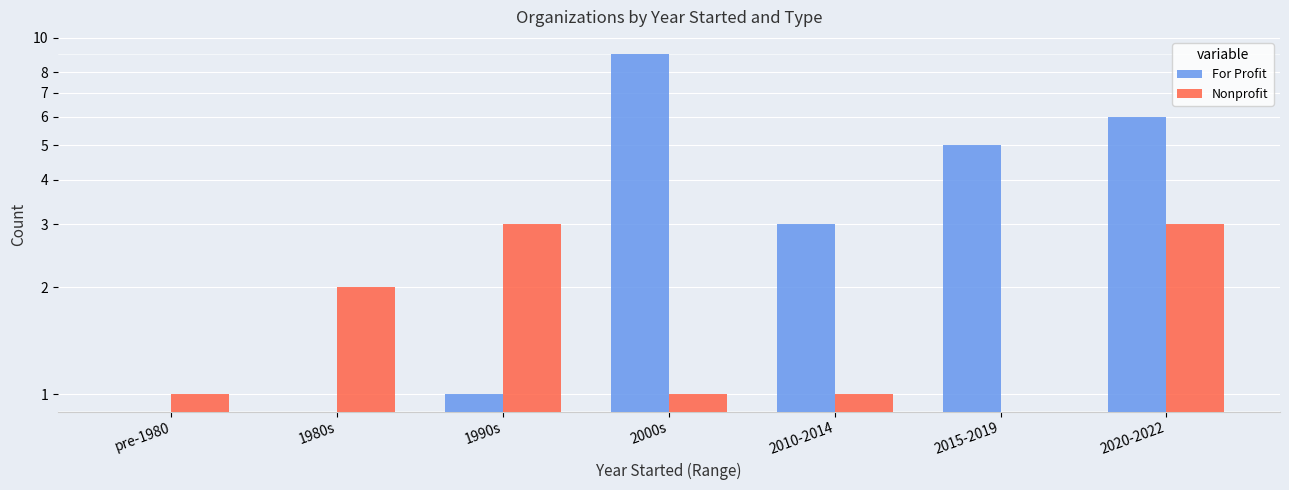

How many series are shown in this chart?

2